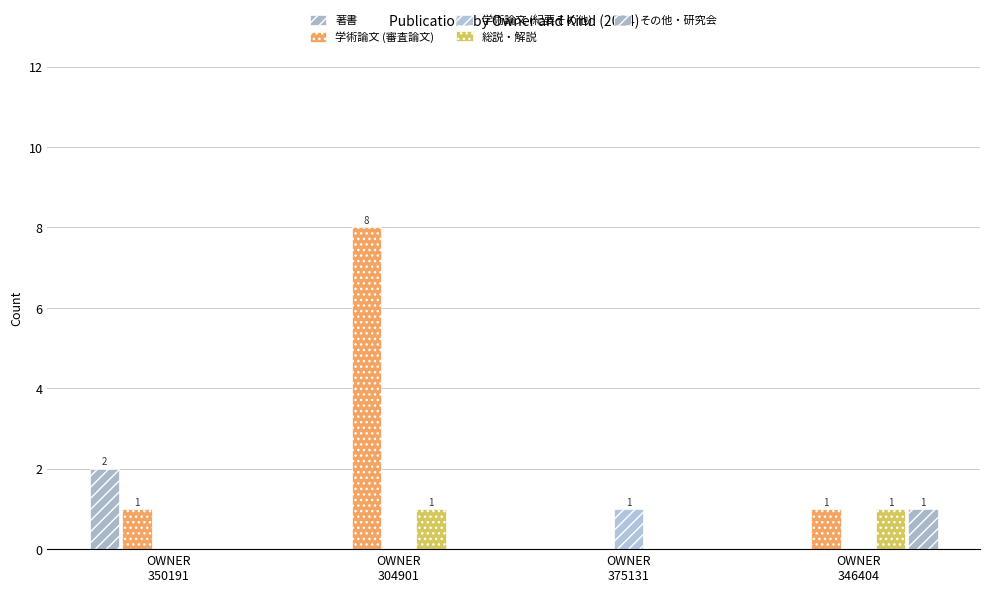

What is the difference between the 著書 values at OWNER
350191 and OWNER
375131?

2